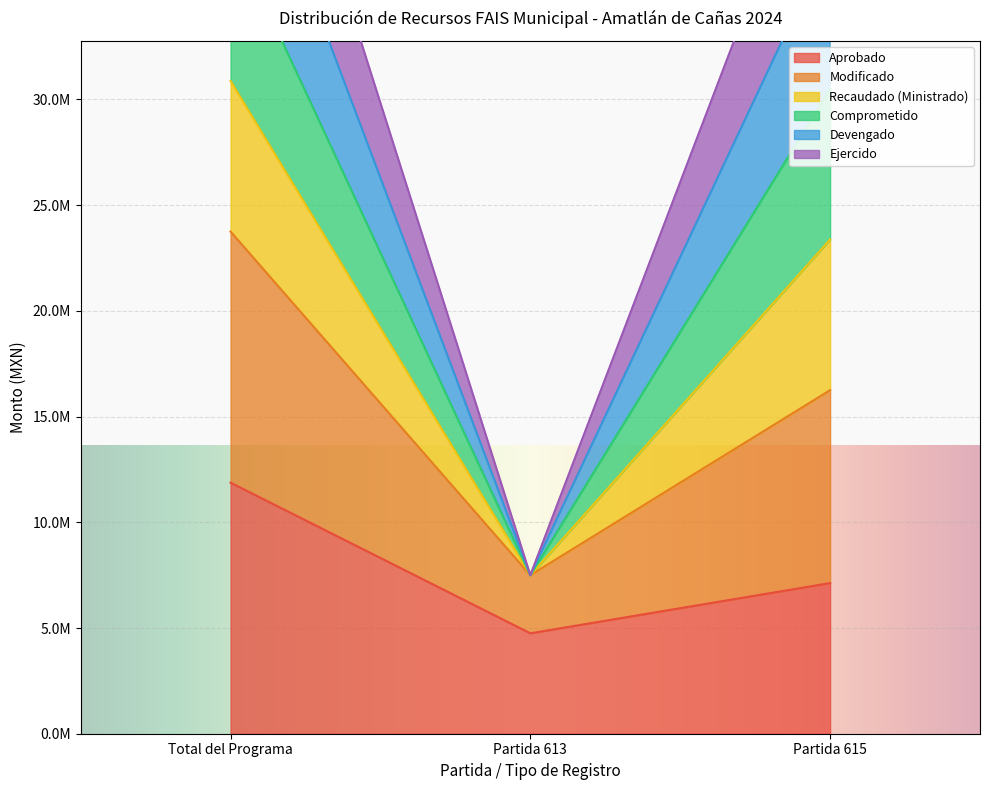

At which label is Aprobado closest to 8312121?

Partida 615